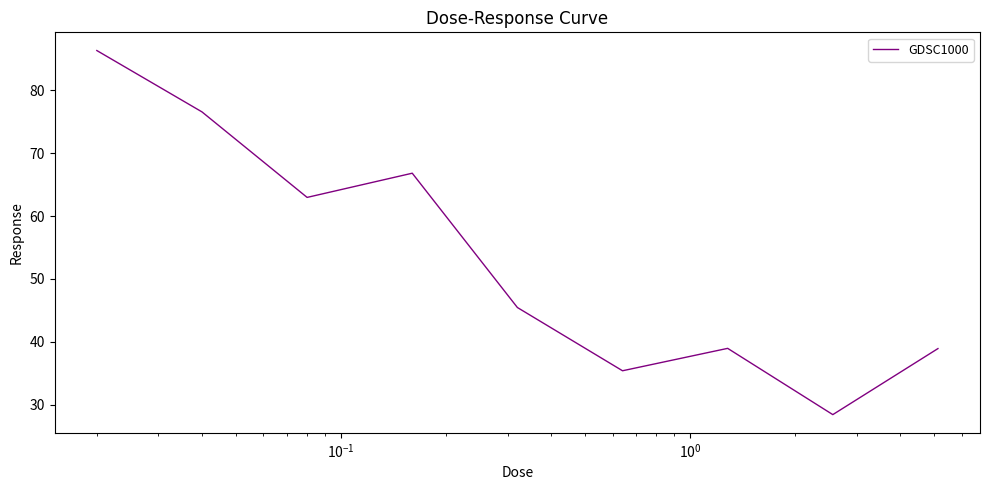

What is the greatest value displayed?

86.4